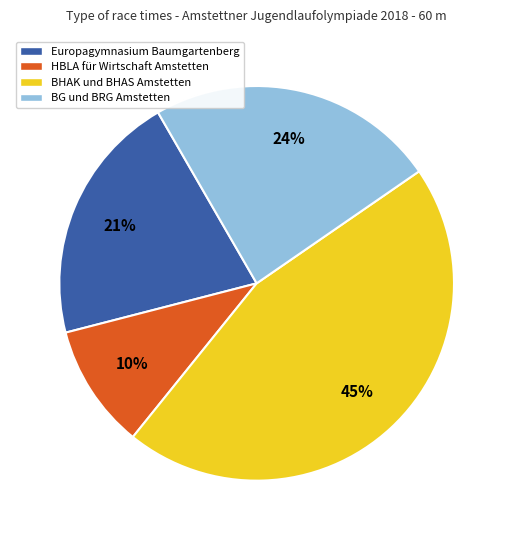

Is there any slice that represents more than half of the pie?

No